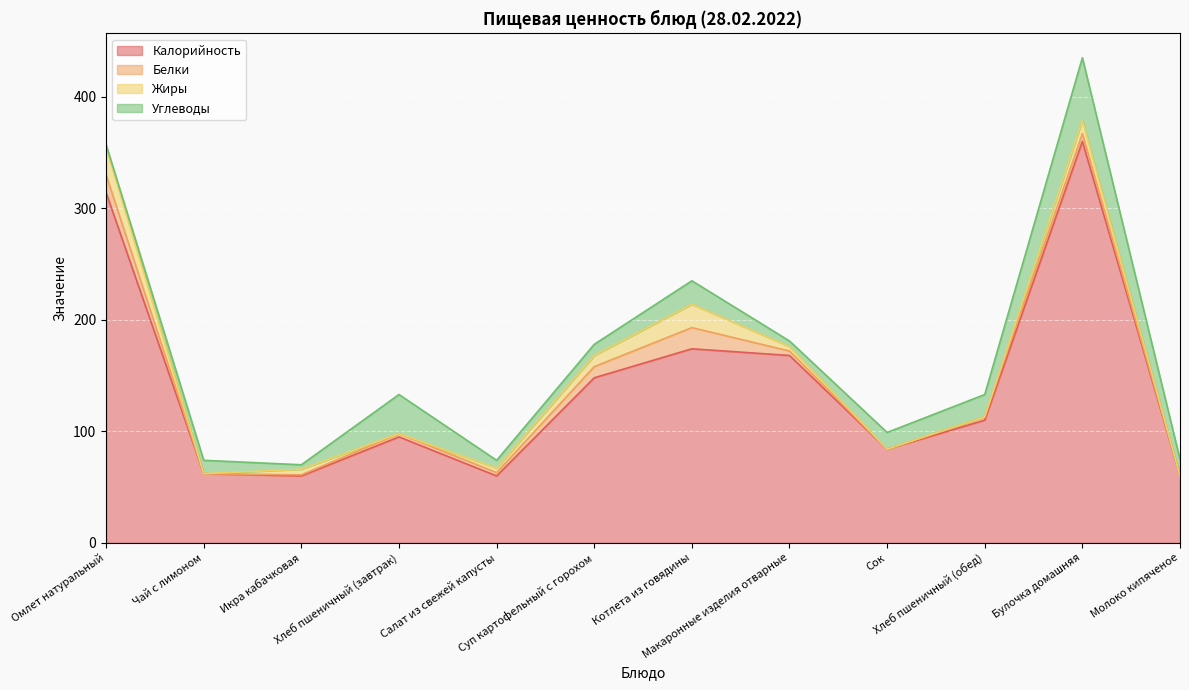

Is it true that Жиры equals 4 at Салат из свежей капусты?

True